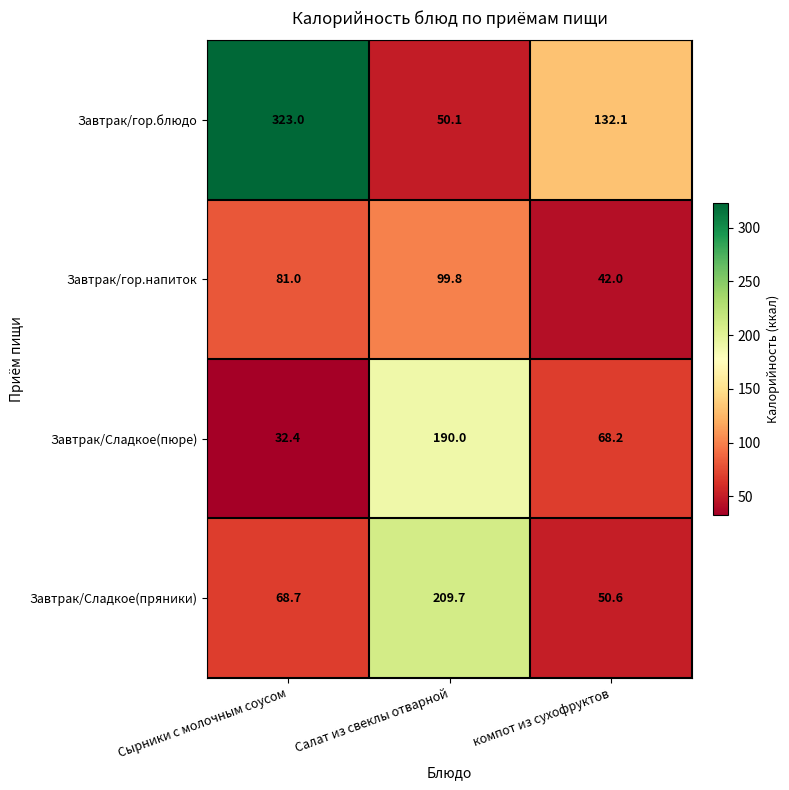

At which label does Завтрак/гор.блюдо first exceed 132?

Сырники с молочным соусом